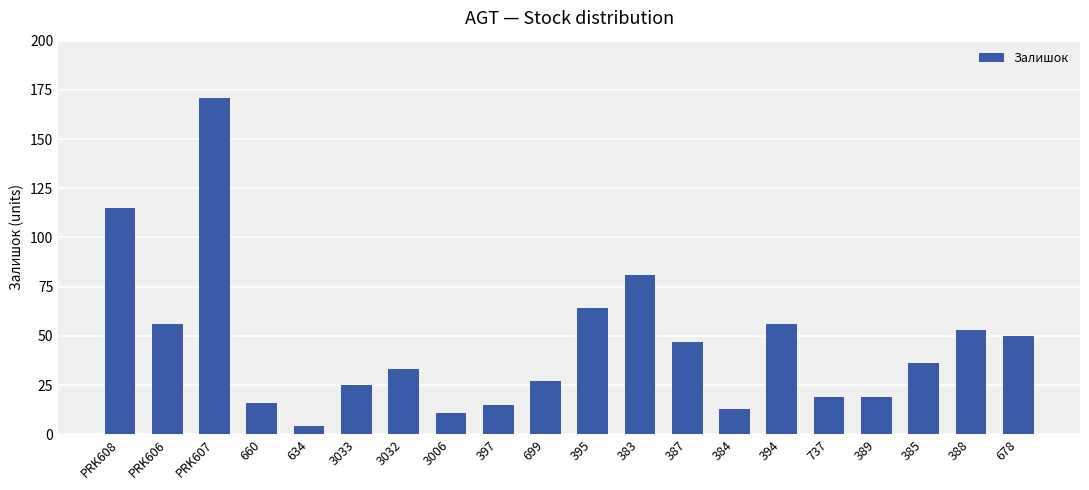

What is the difference between the maximum and minimum values?

167